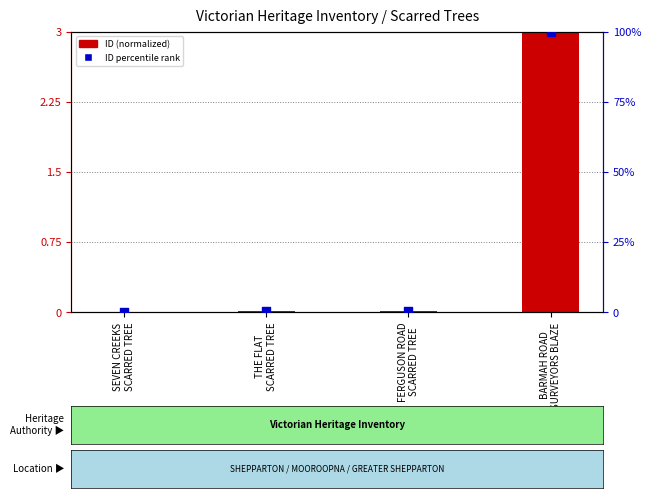

Is the value of ID (normalized) at SEVEN CREEKS
SCARRED TREE greater than the value of ID percentile rank at FERGUSON ROAD
SCARRED TREE?

No